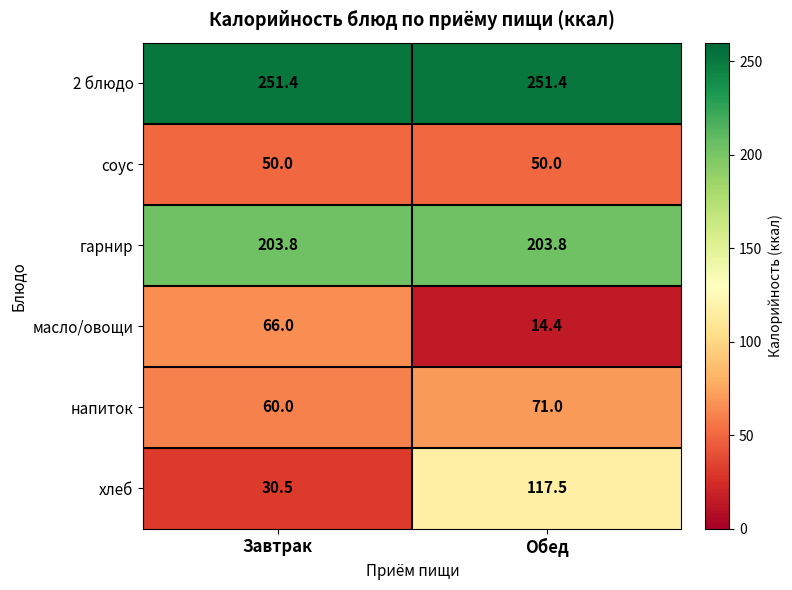

The соус series shows 83.4 at Обед. True or false?

False